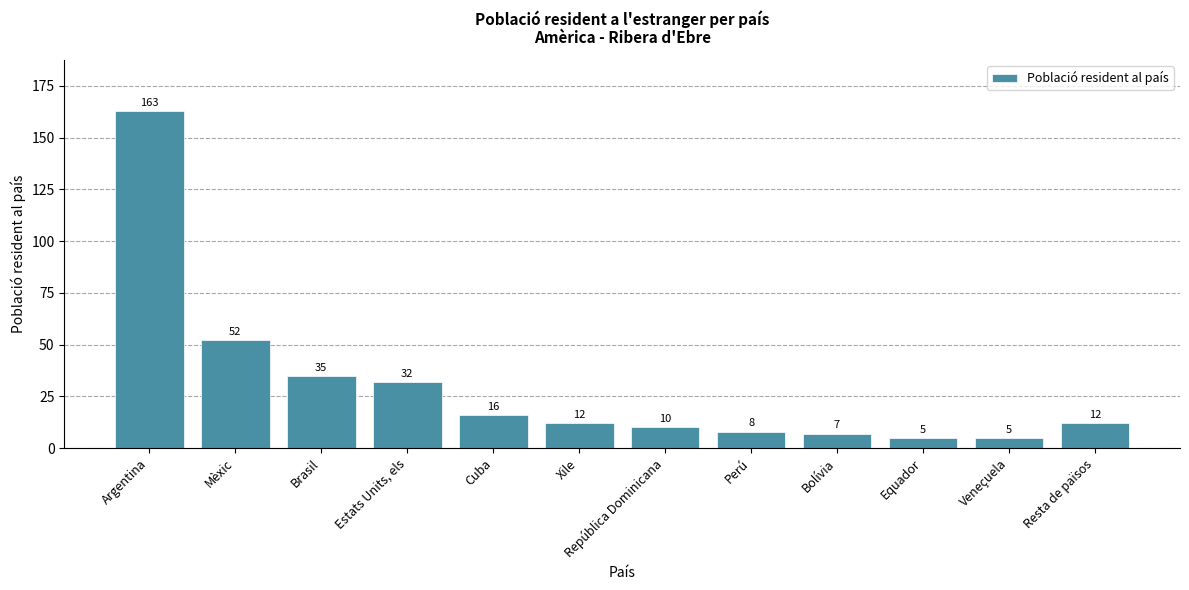

Which has a higher value, Brasil or Estats Units, els?

Brasil